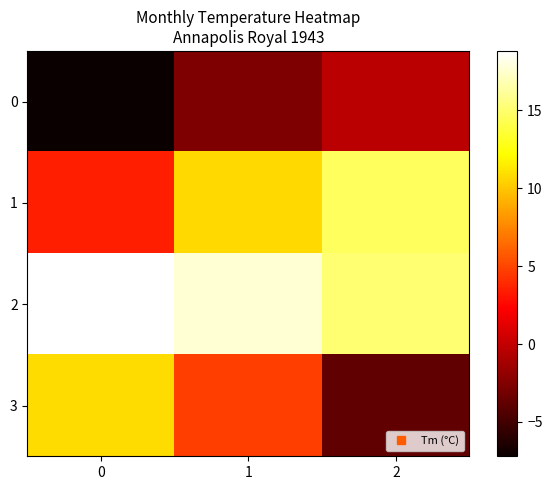

At 1, list the series in order from largest to smallest.

2, 1, 3, 0